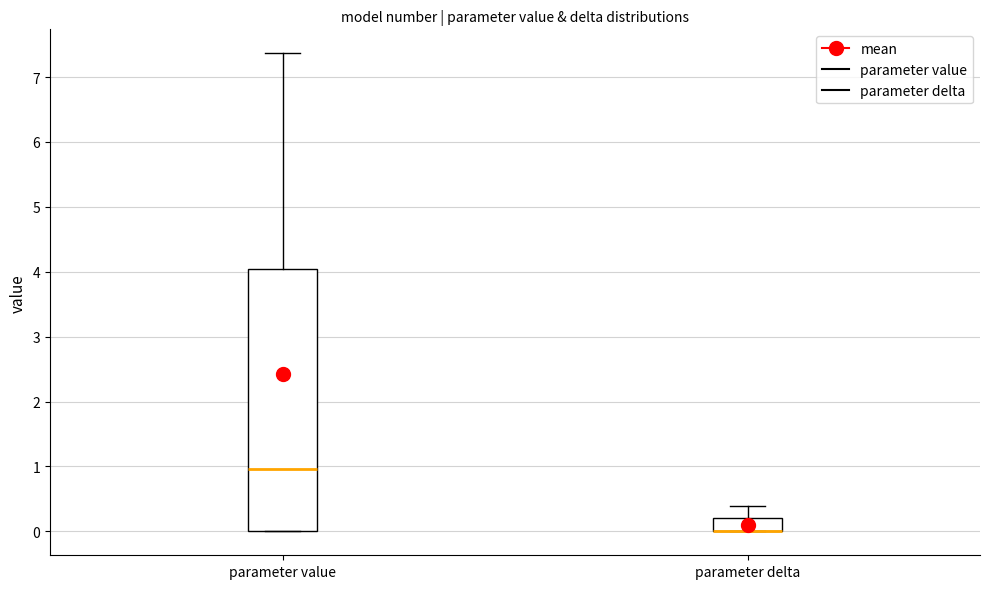

Reading left to right, transcribe this box plot: for each box, give where its median line is, the range the box spans, and where its two whiskers end, as read against the y-axis. The values are not printed on the chart, so give them approximately, as read against the axis.

parameter value: median 1.0, box 0.0 to 4.0, whiskers 0.0 to 7.4
parameter delta: median 0.0 (drawn on the box's lower edge), box 0.0 to 0.2, whiskers 0.0 to 0.4